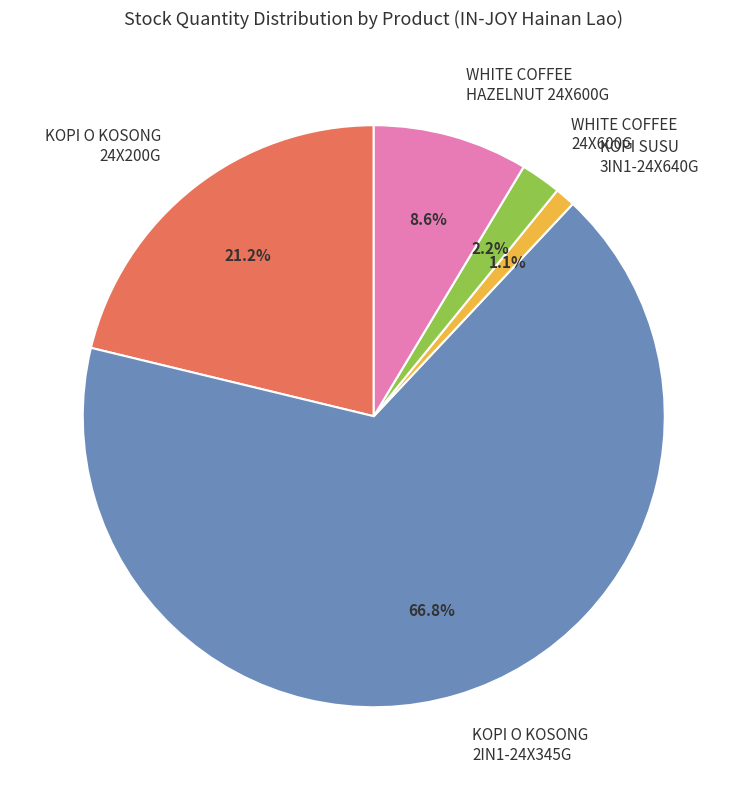

Between KOPI O KOSONG 24X200G and KOPI O KOSONG 2IN1-24X345G, which is larger?

KOPI O KOSONG 2IN1-24X345G